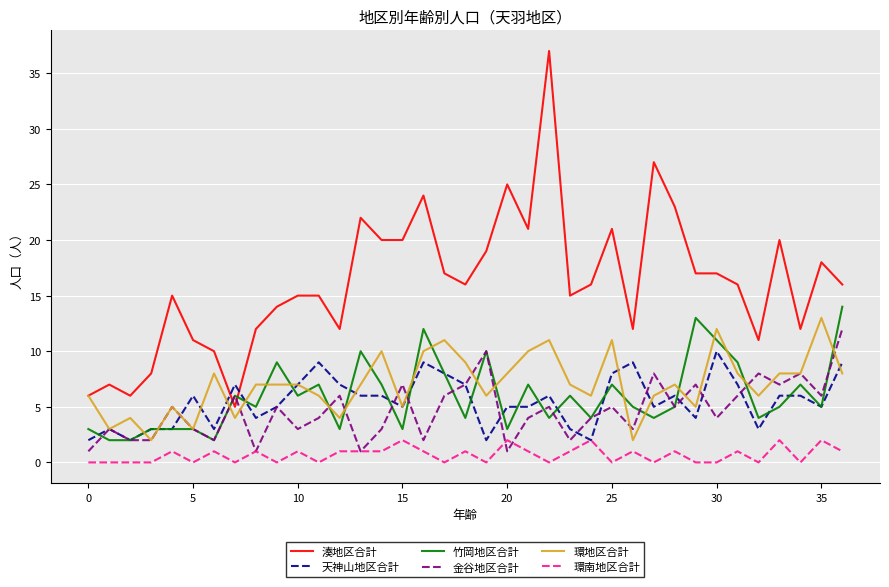

How many distinct data groups are displayed?

6